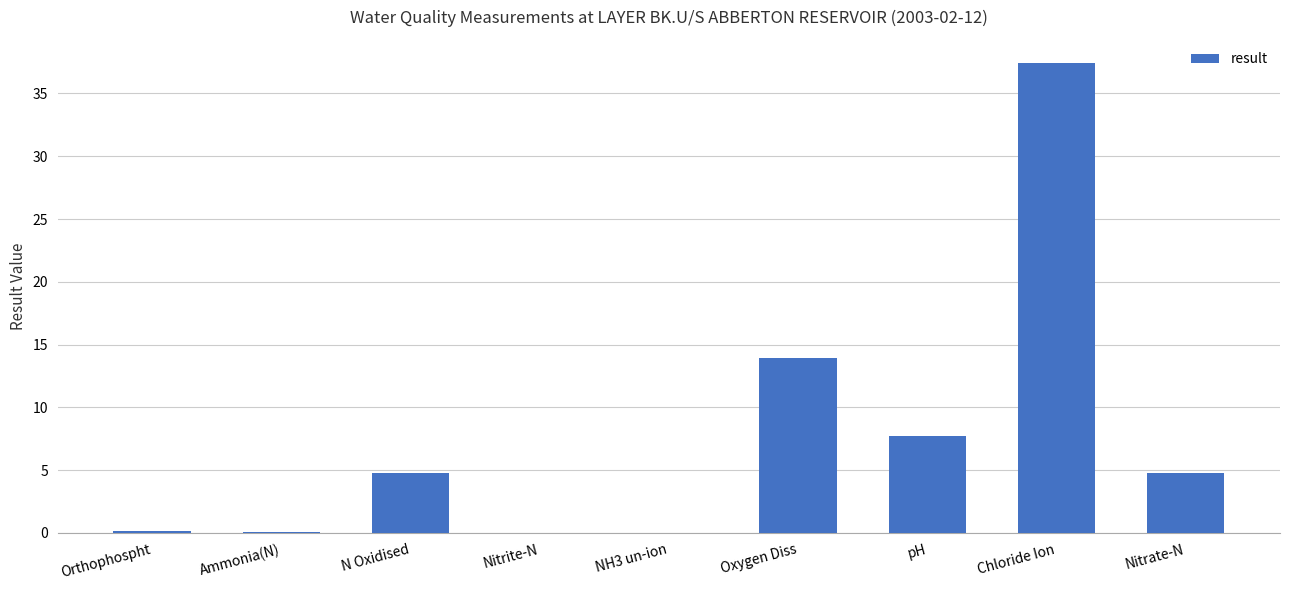

Where is the data nearest to the value 18?

Oxygen Diss